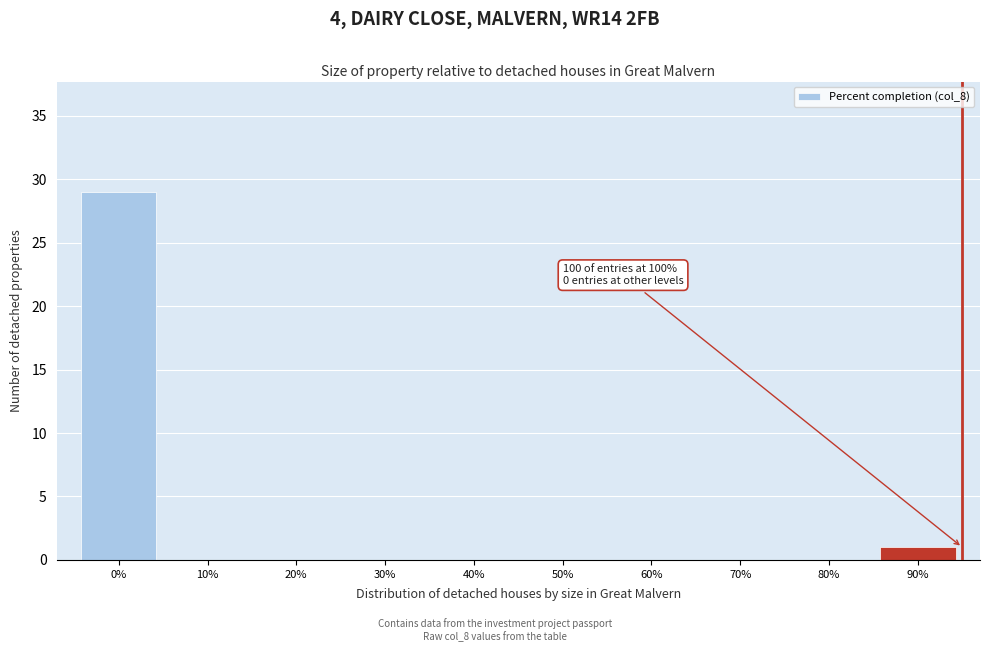

Reading right to left, transcribe all the data shown in this chart.

90%=1	80%=0	70%=0	60%=0	50%=0	40%=0	30%=0	20%=0	10%=0	0%=29